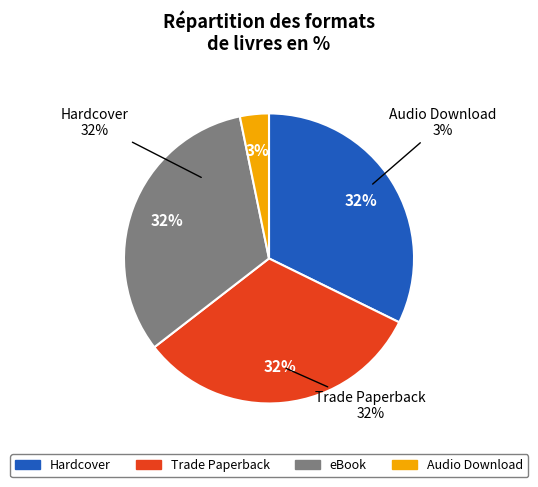

Which category has the smallest portion of the pie?

Audio Download